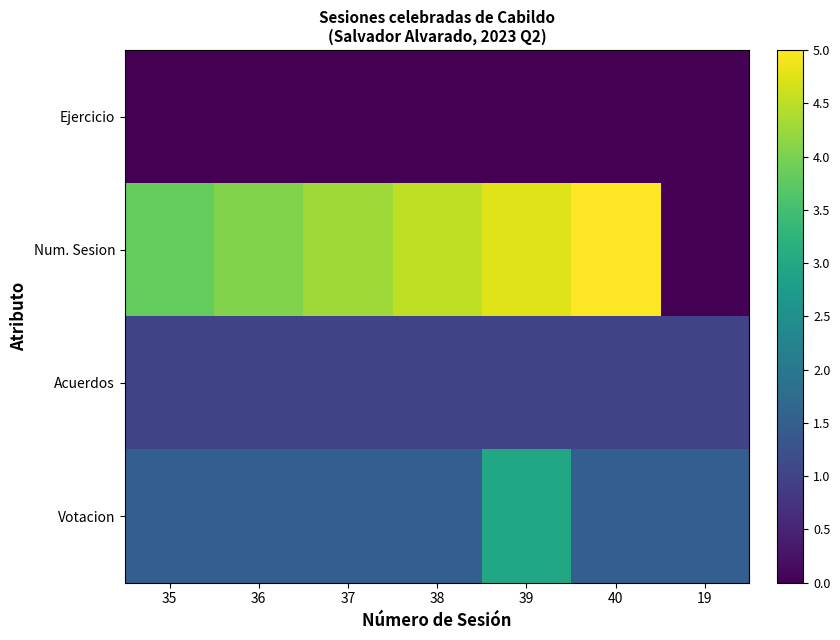

Which has a higher value, 38 or 37?

38